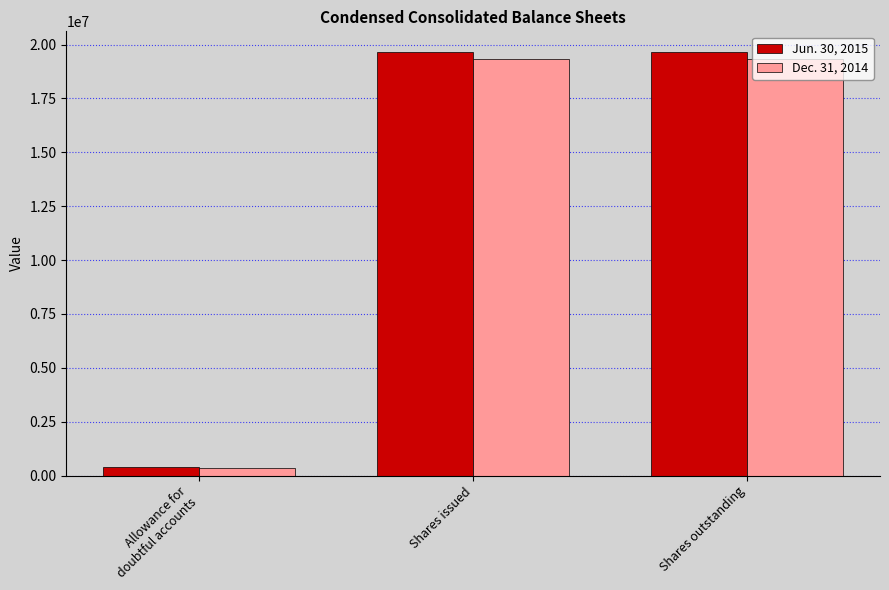

At how many categories does at least one series exceed 1562468?

2